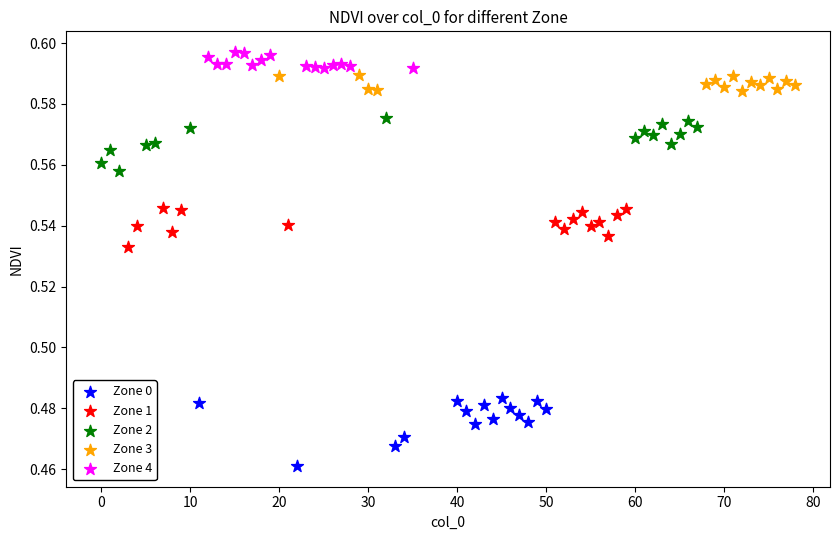

Which series has the widest spread of Y values?

Zone 0